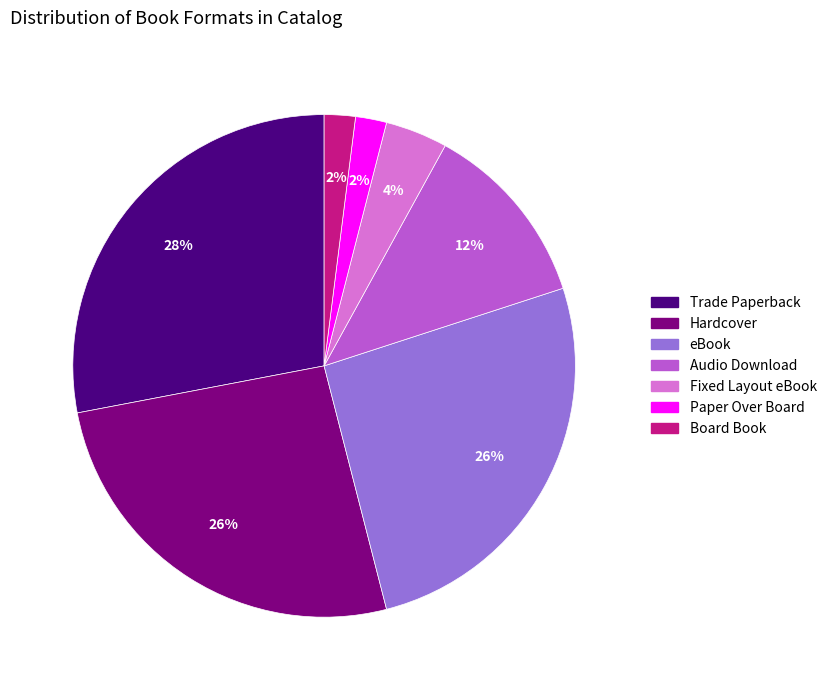

Is there a majority slice in this chart?

No